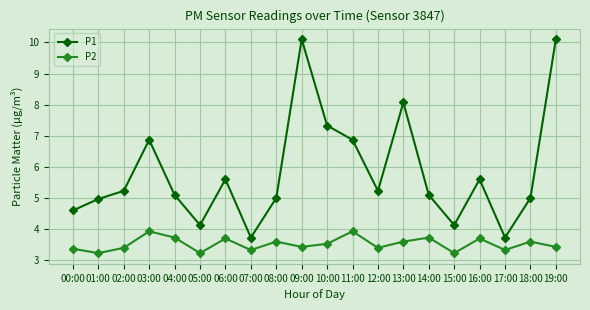

Reading right to left, extract all data points from this chart.

P1: 10.1	5.0	3.7	5.6	4.1	5.1	8.1	5.2	6.9	7.3	10.1	5.0	3.7	5.6	4.1	5.1	6.9	5.2	5.0	4.6
P2: 3.4	3.6	3.3	3.7	3.2	3.7	3.6	3.4	3.9	3.5	3.4	3.6	3.3	3.7	3.2	3.7	3.9	3.4	3.2	3.4